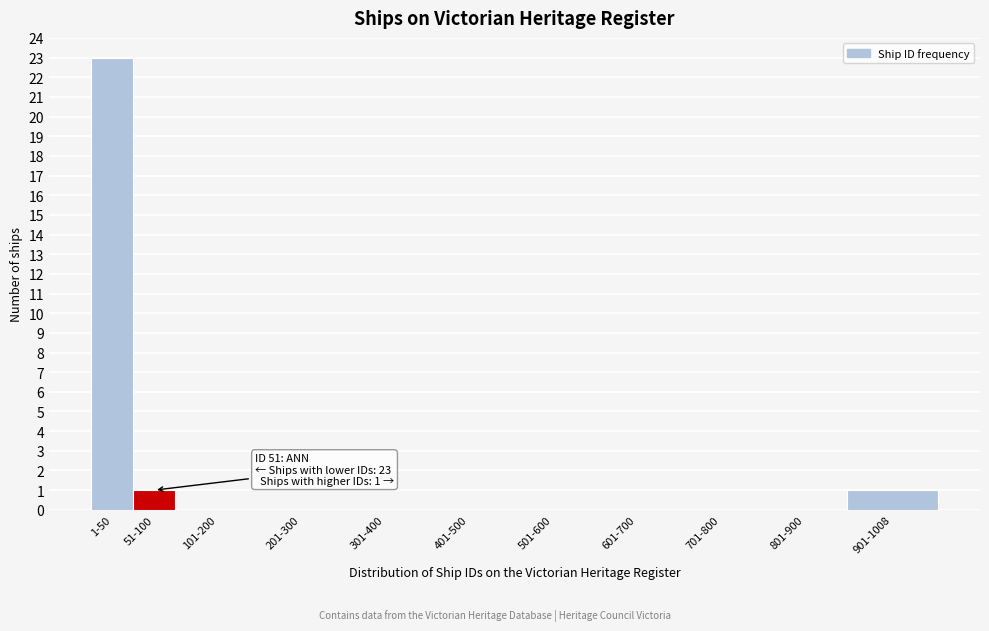

Reading right to left, extract all data points from this chart.

901-1008=1	801-900=0	701-800=0	601-700=0	501-600=0	401-500=0	301-400=0	201-300=0	101-200=0	51-100=1	1-50=23